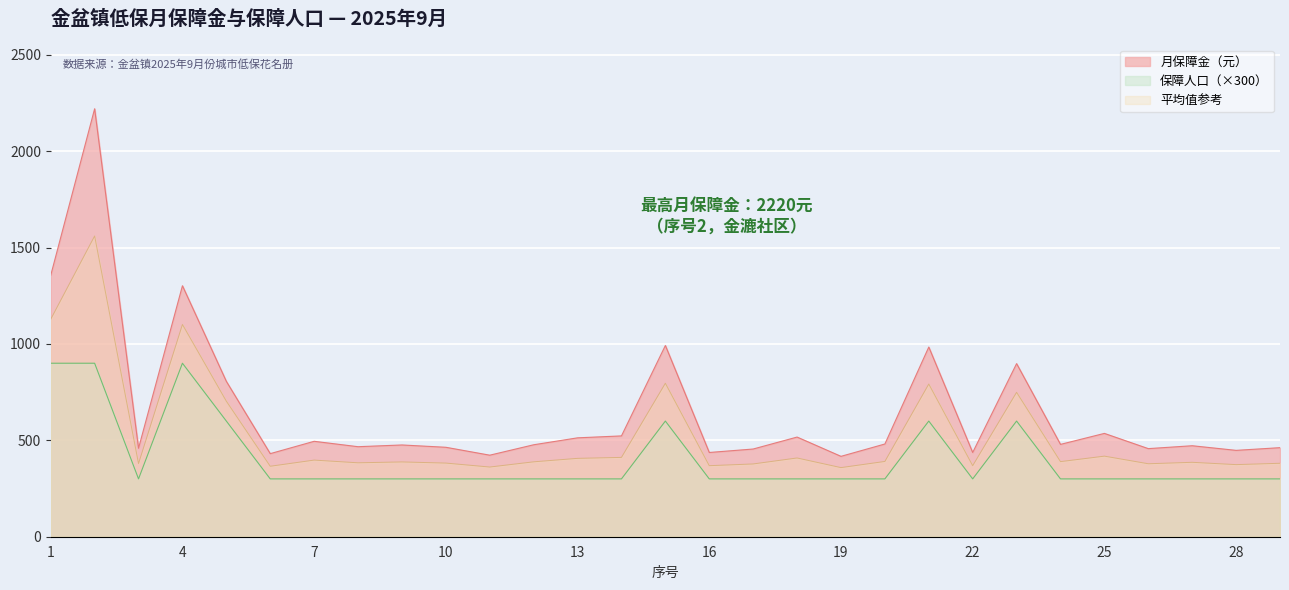

At which label is 月保障金（元） closest to 1318?

4